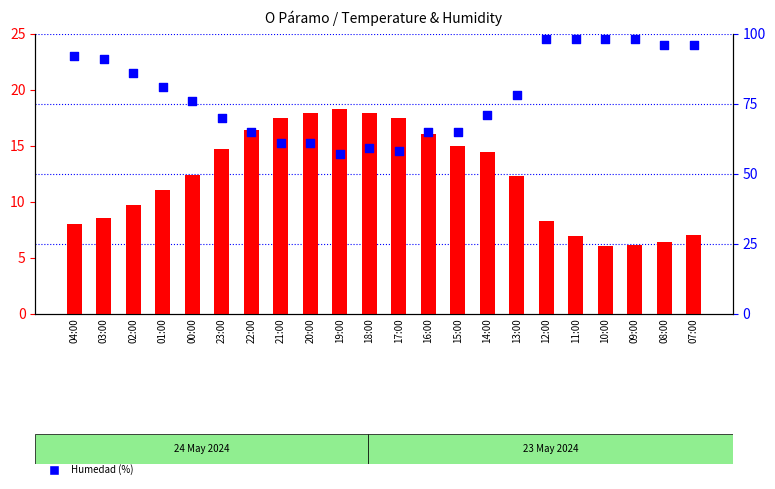

Which series reaches the minimum Y coordinate?

Temperatura (ºC)